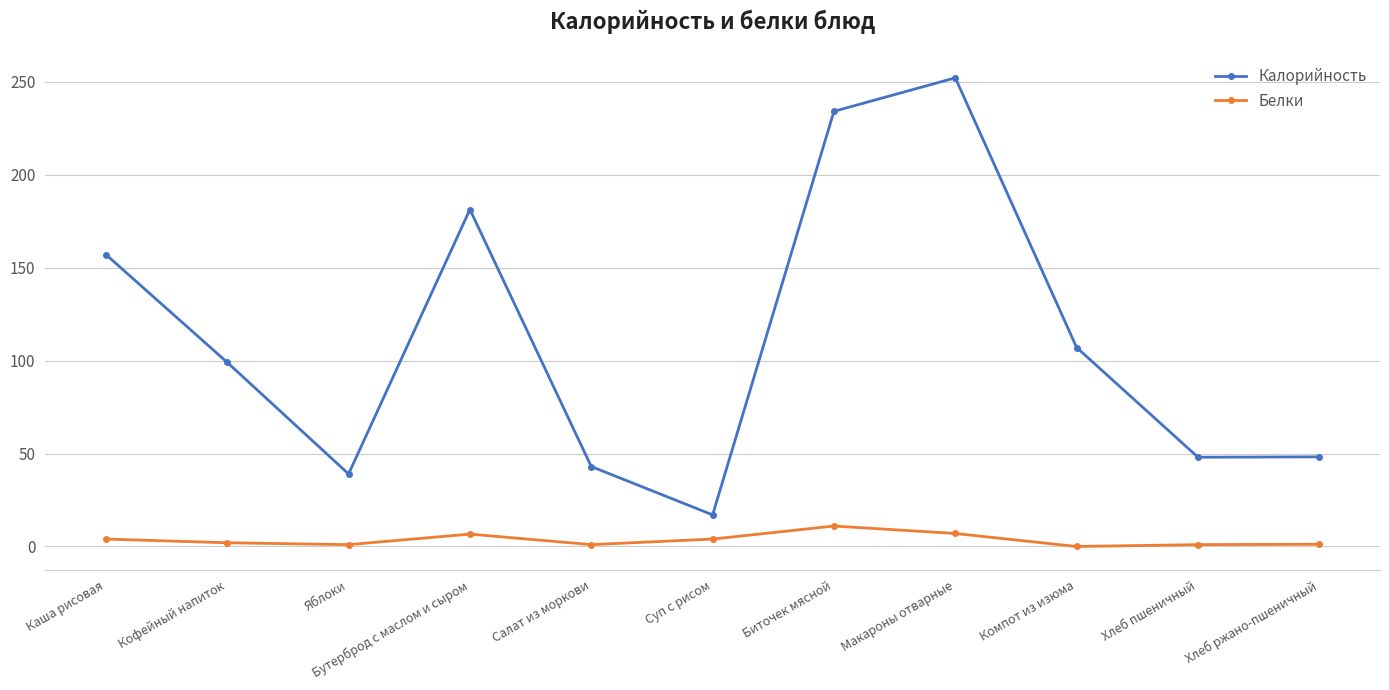

Which series has the widest spread of values?

Калорийность